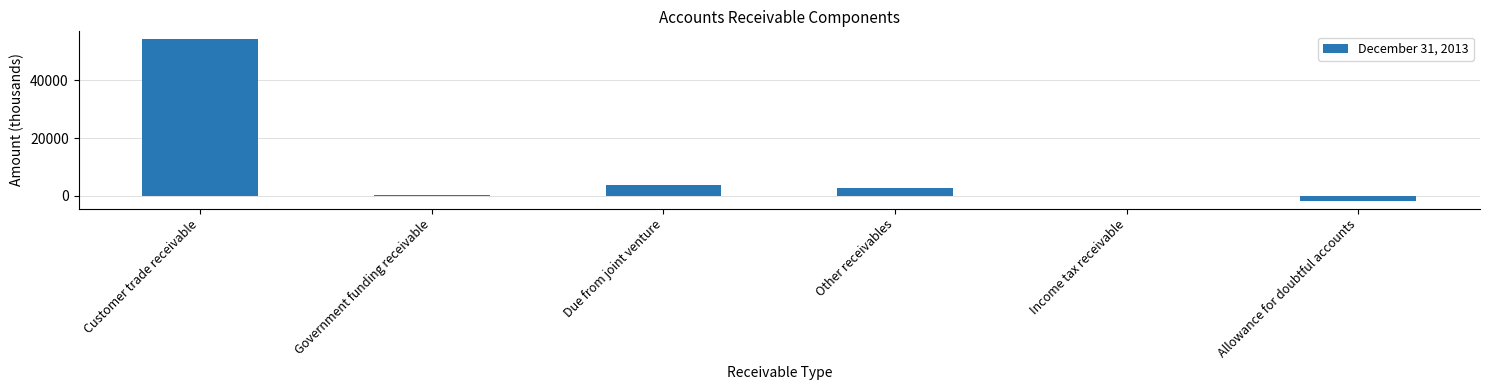

What is the approximate value at Due from joint venture?

3621